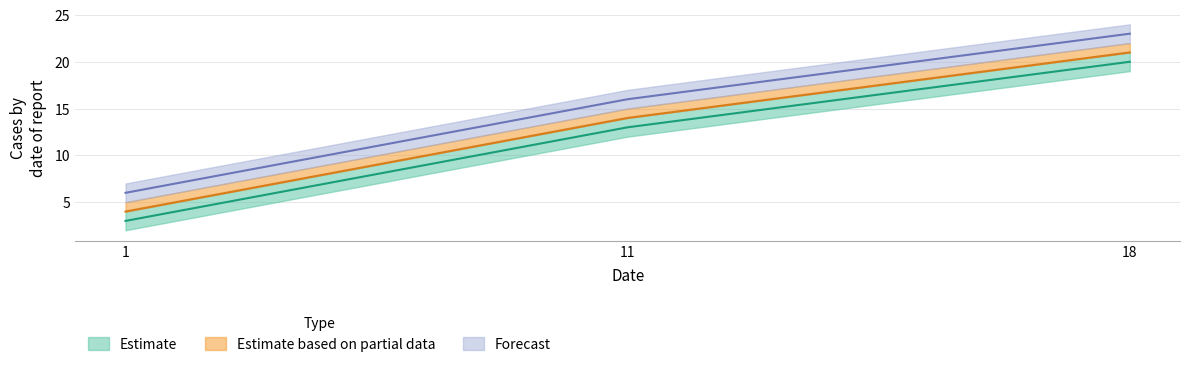

What is the maximum value shown in the chart?

23